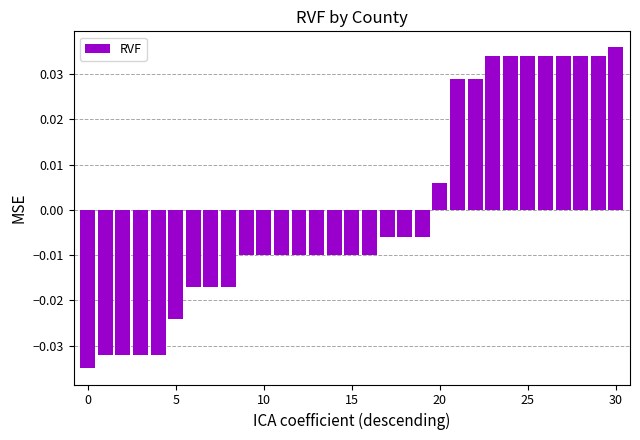

Does the chart contain any negative values?

Yes